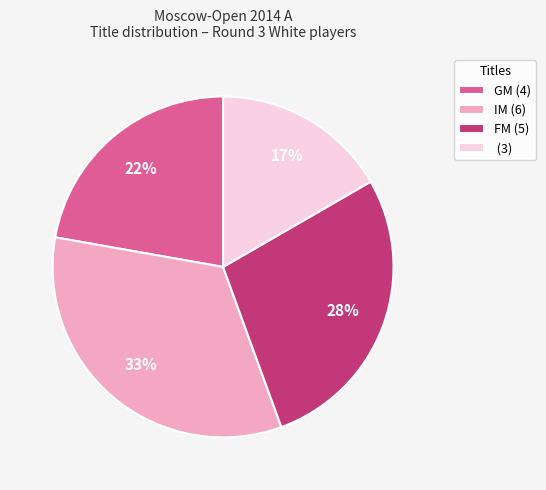

True or false: FM (5) accounts for 34% of the total.

False